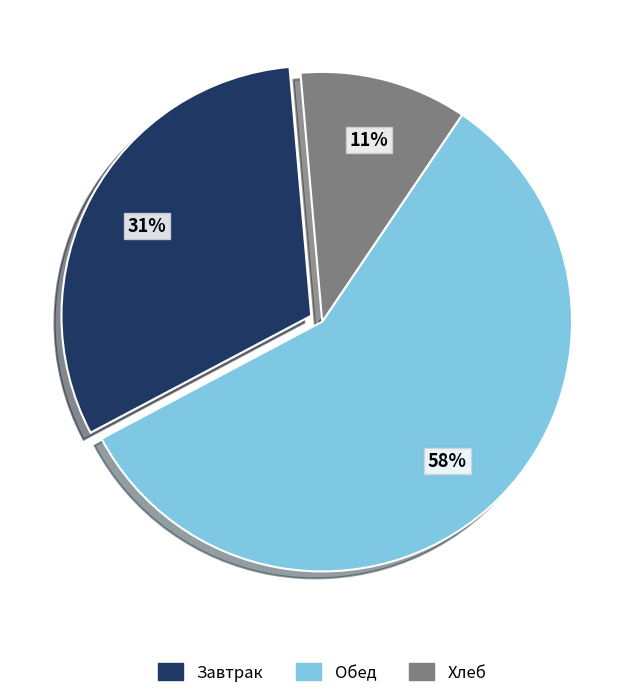

Does any single category account for the majority?

Yes